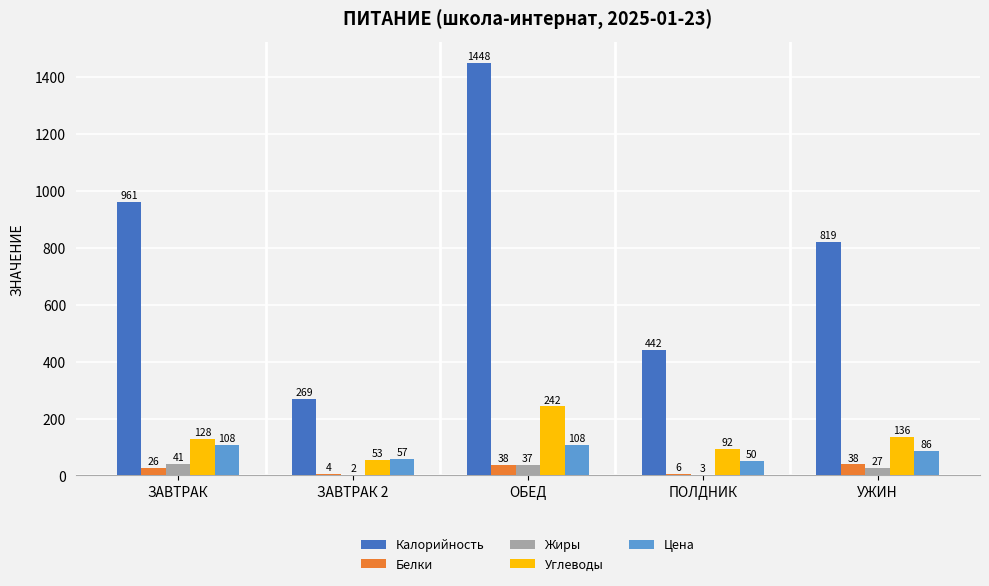

What is the label of the 1st bar from the left?

ЗАВТРАК